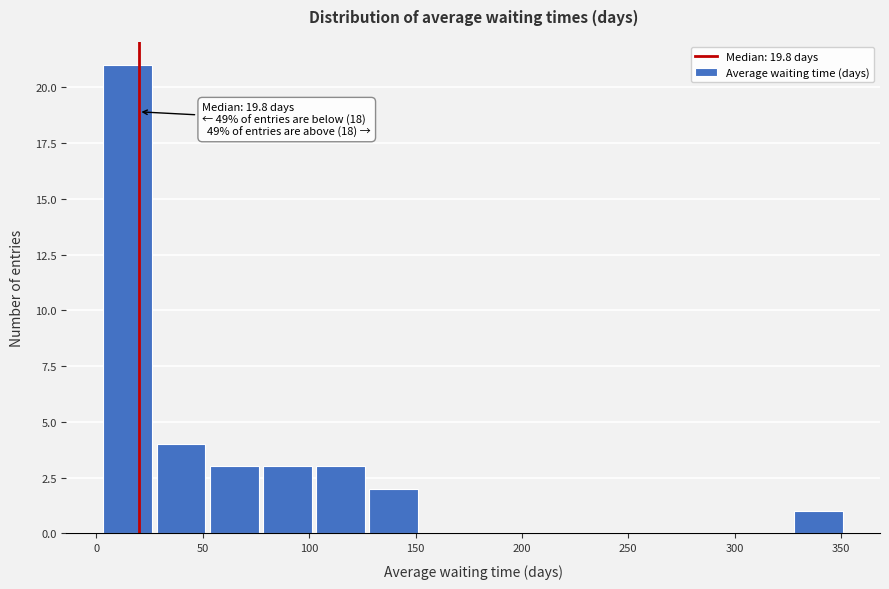

Over which range of the x-axis is the bar tallest?

0 to 25